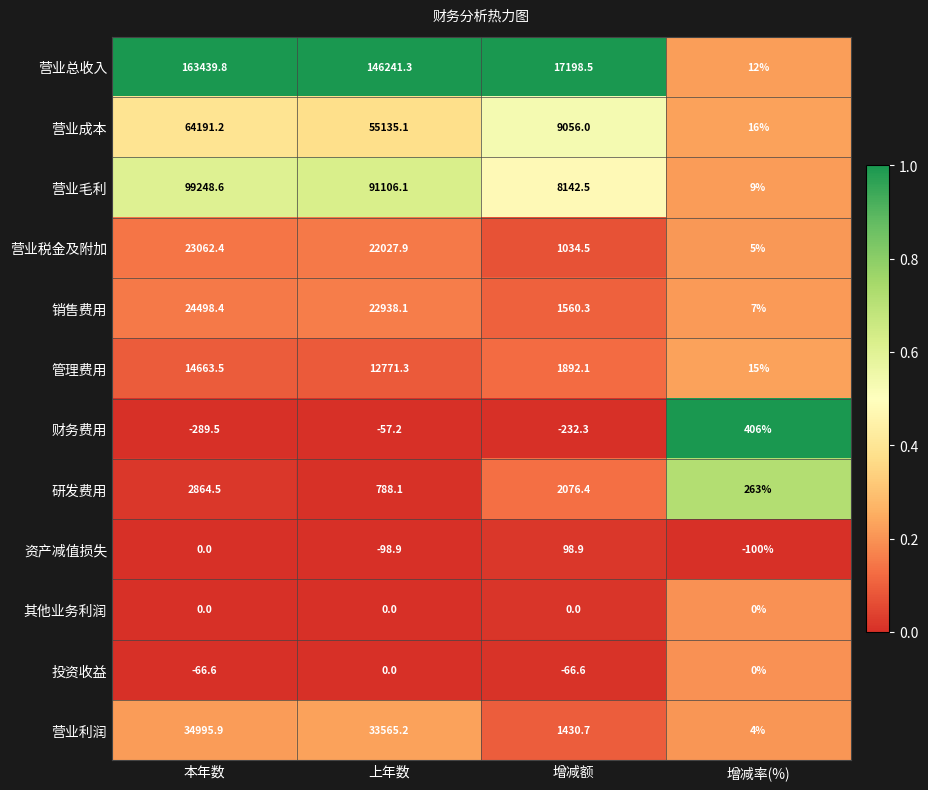

Which series has the largest total across all categories?

营业总收入